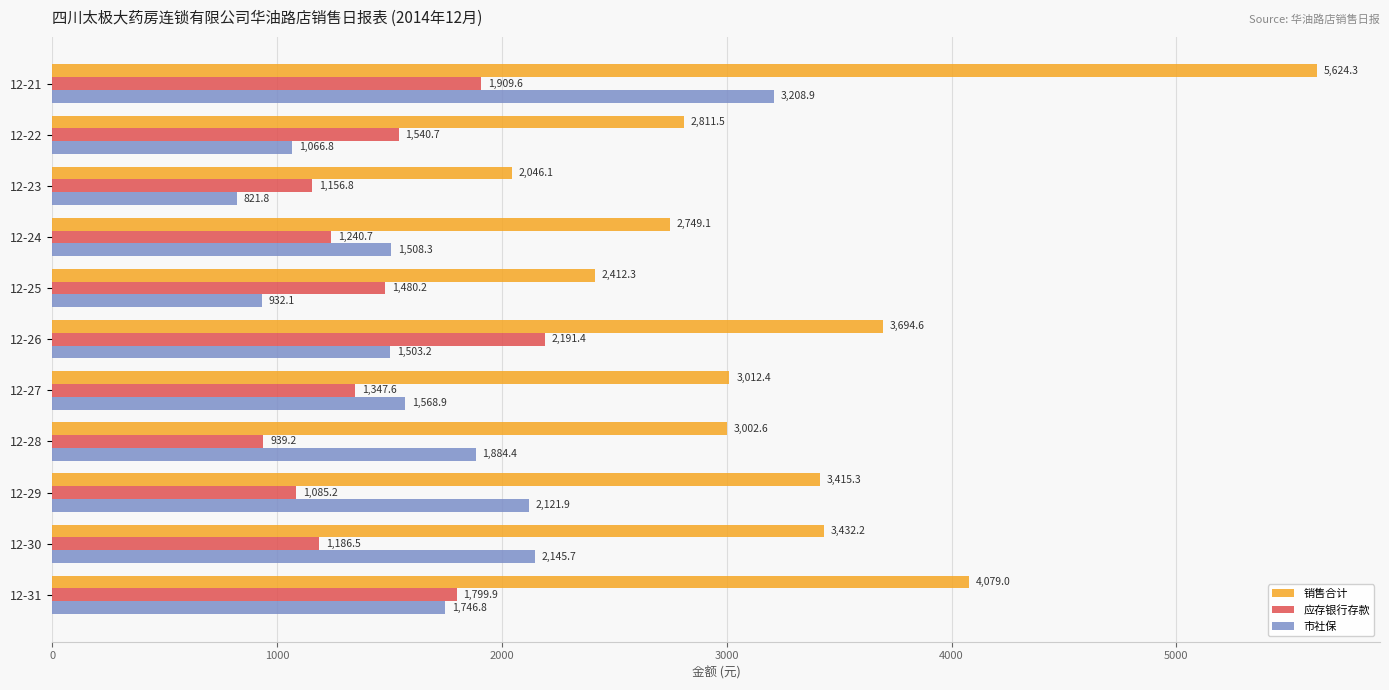

What is the difference between the maximum and second lowest values in the 应存银行存款 series?

1106.2